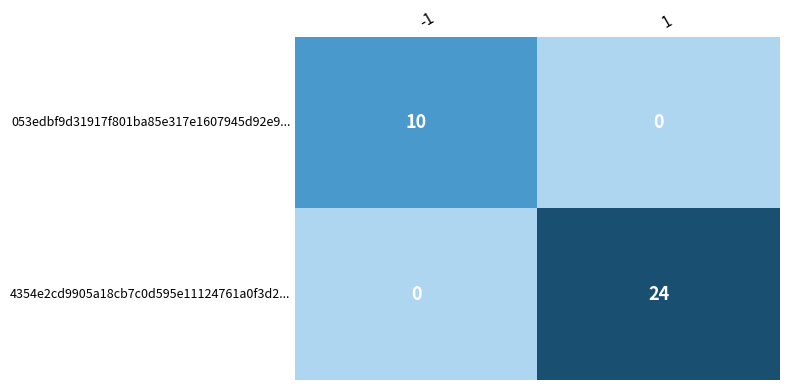

What is the sum of the 053edbf9d31917f801ba85e317e1607945d92e9... values at 1 and -1?

10